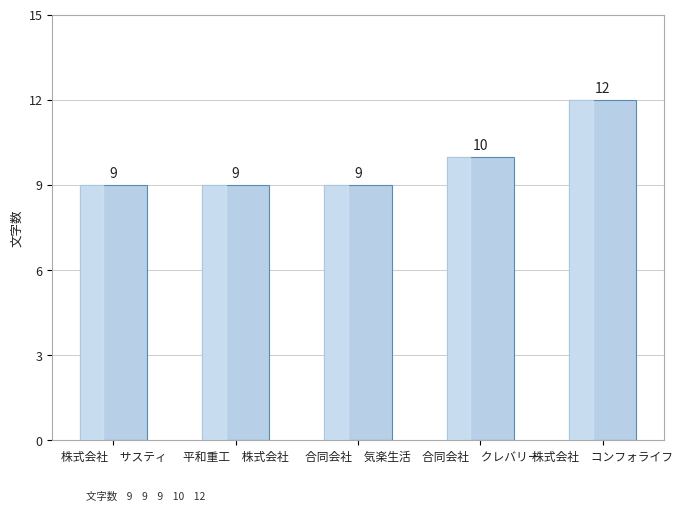

What is the label of the 4th bar from the right?

平和重工　株式会社